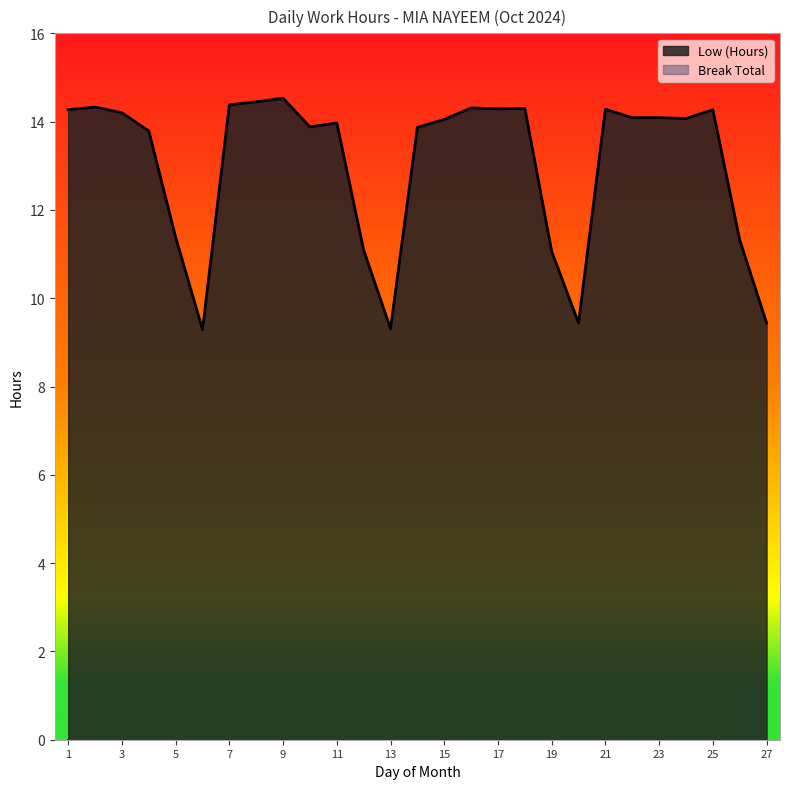

The chart shows a value of 3.1 at 20. True or false?

False